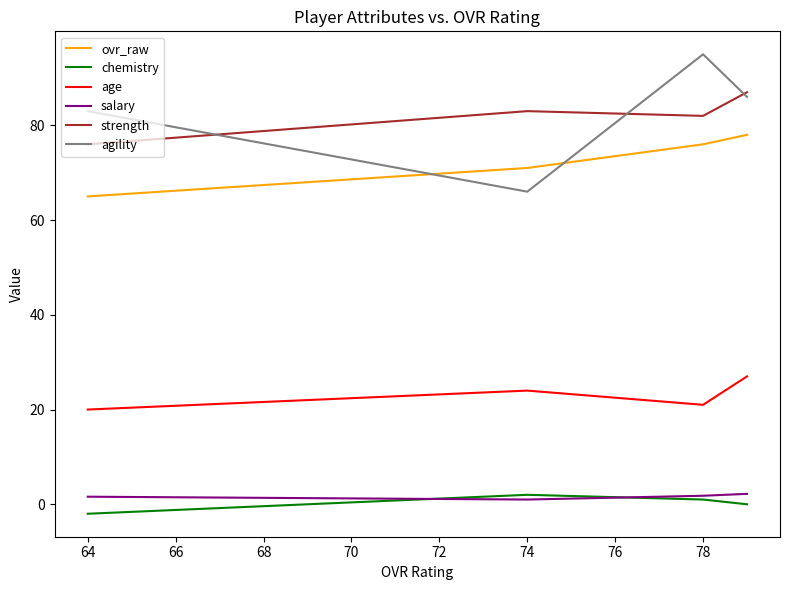

Rank the series by their maximum value, from lowest to highest.

chemistry, salary, age, ovr_raw, strength, agility